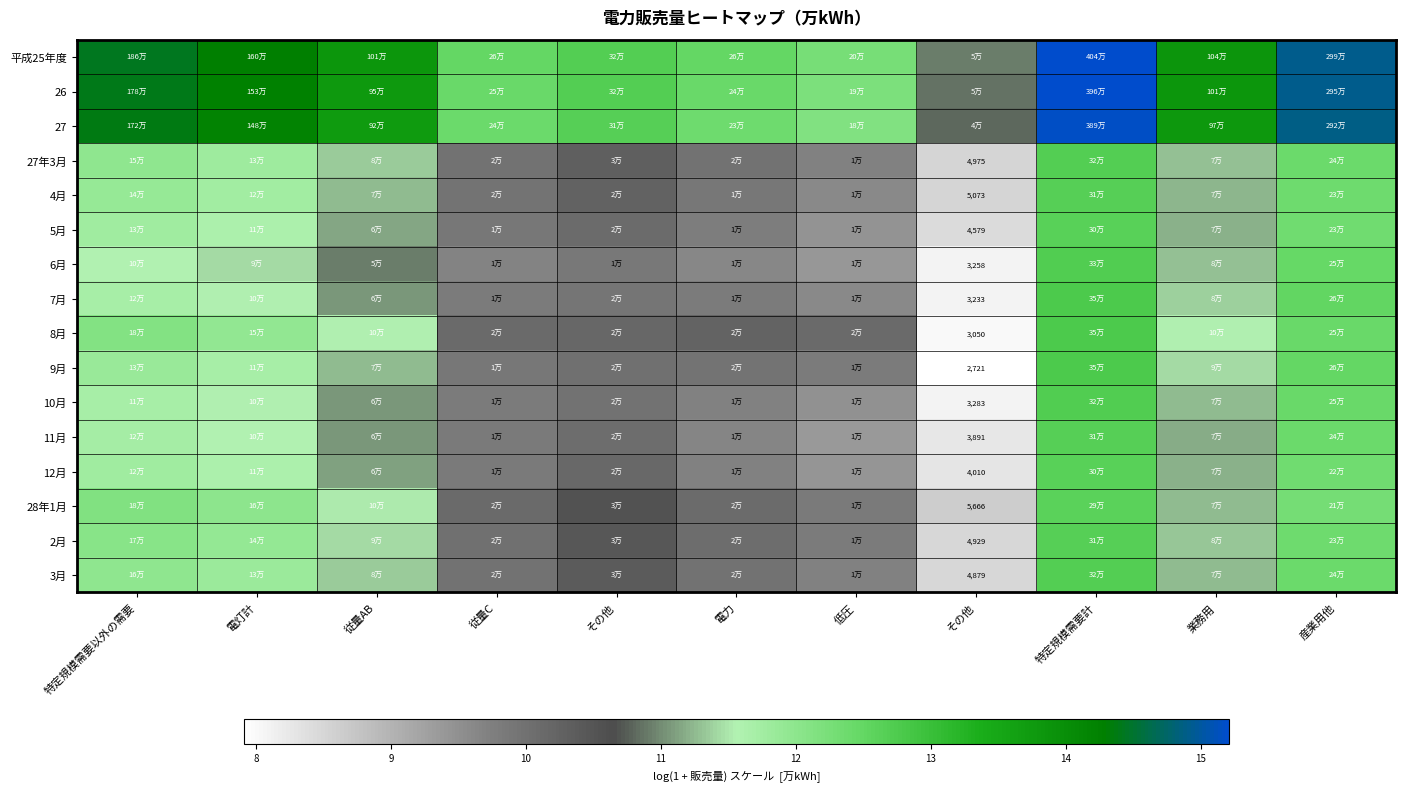

Is the value of 27 at 電力 greater than the value of 11月 at 従量AB?

Yes